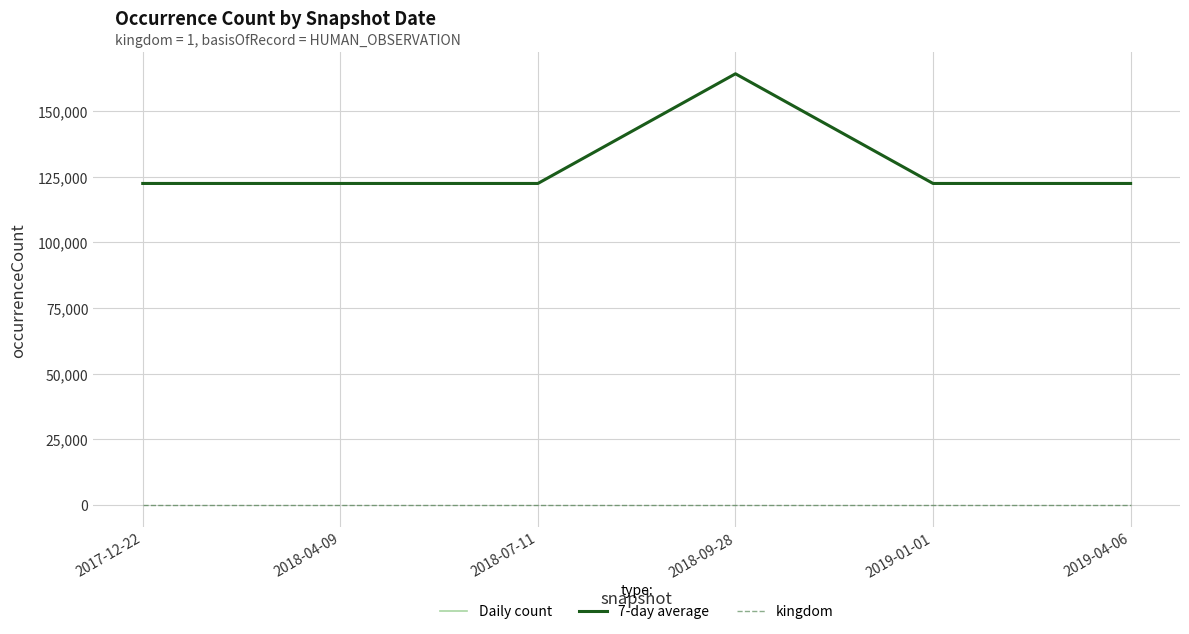

Does the chart have visible grid lines?

Yes